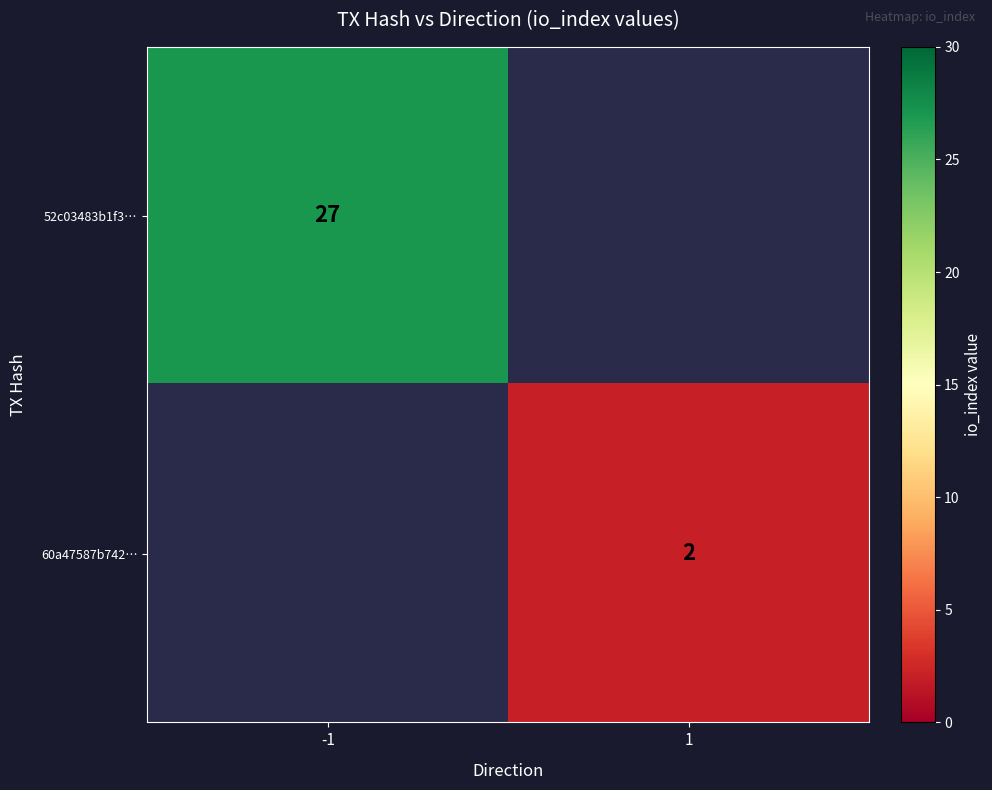

The 52c03483b1f3… series shows 13.4 at -1. True or false?

False